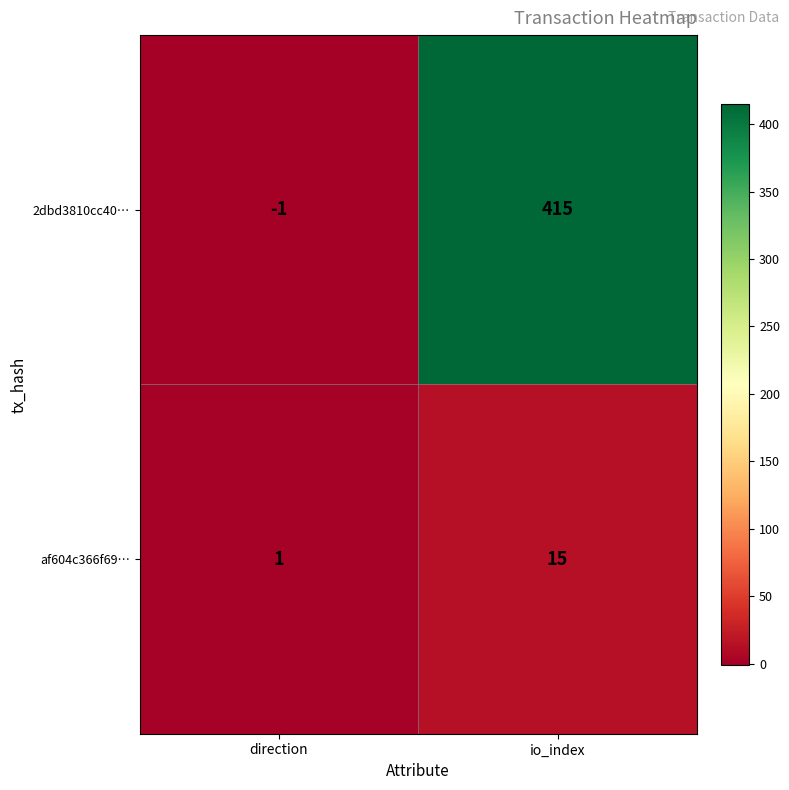

Rank the series at direction from lowest to highest value.

2dbd3810cc40…, af604c366f69…